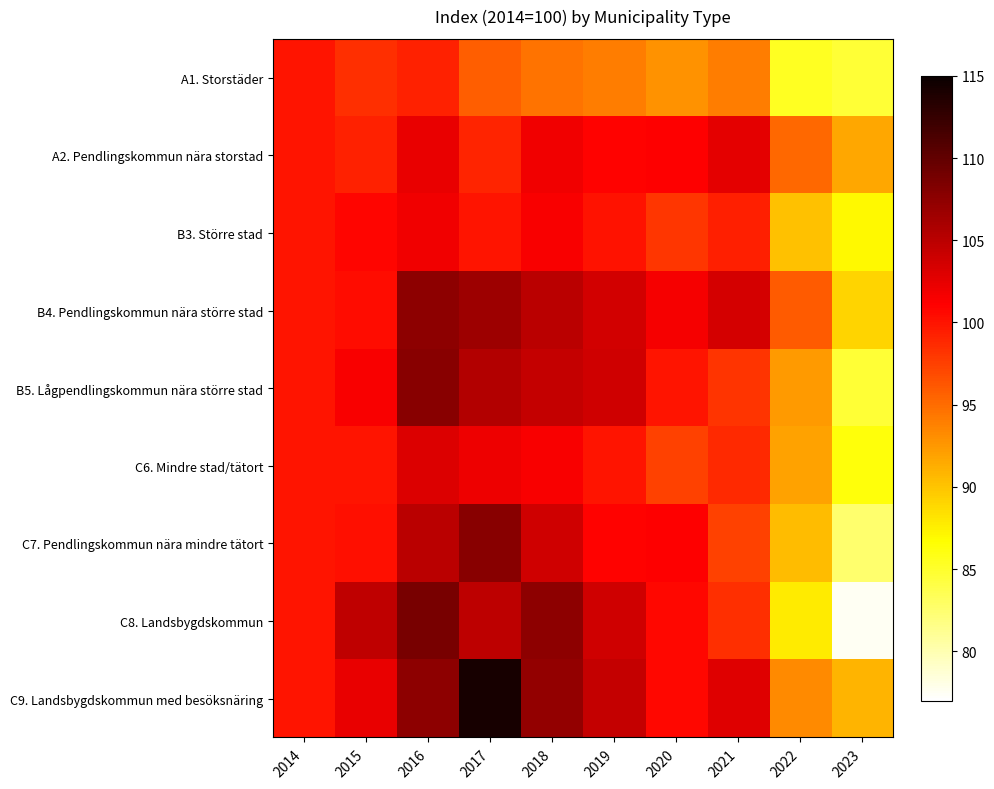

Between 2023 and 2019, which is larger?

2019